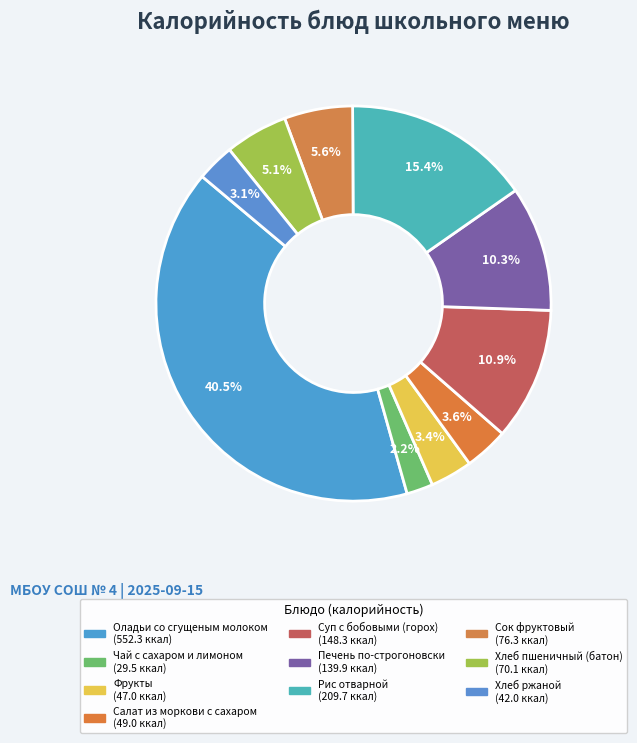

Which category has the biggest portion of the pie?

Оладьи со сгущеным молоком